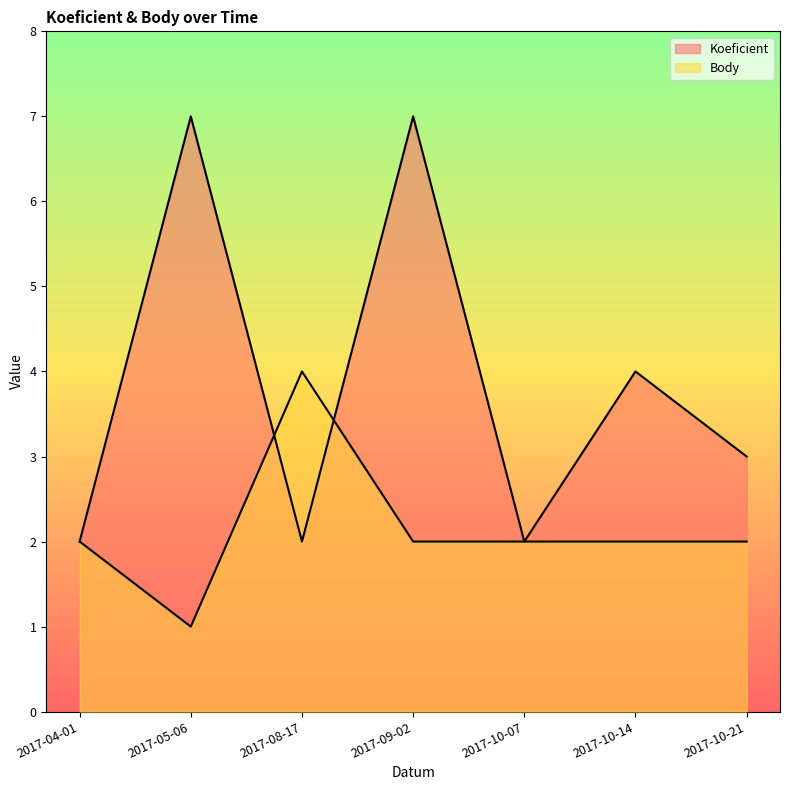

Which has a higher value, 2017-10-14 or 2017-10-07?

2017-10-14